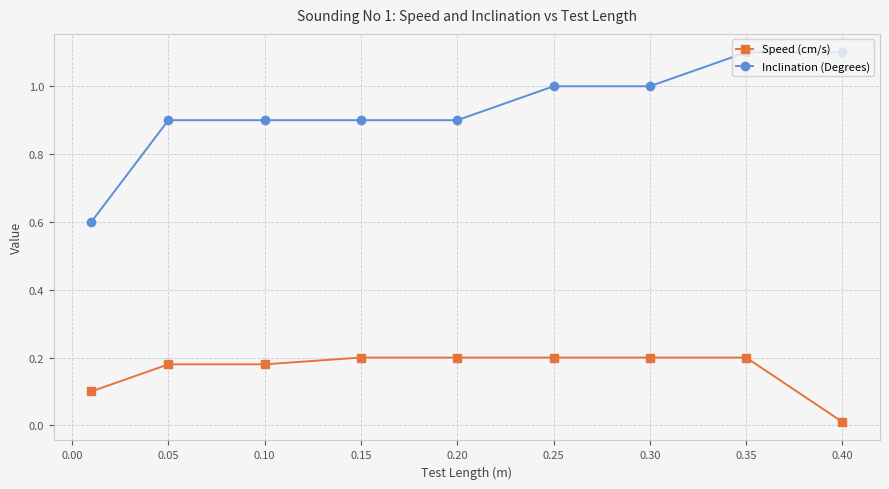

What is the average value of the Inclination (Degrees) series?

0.9